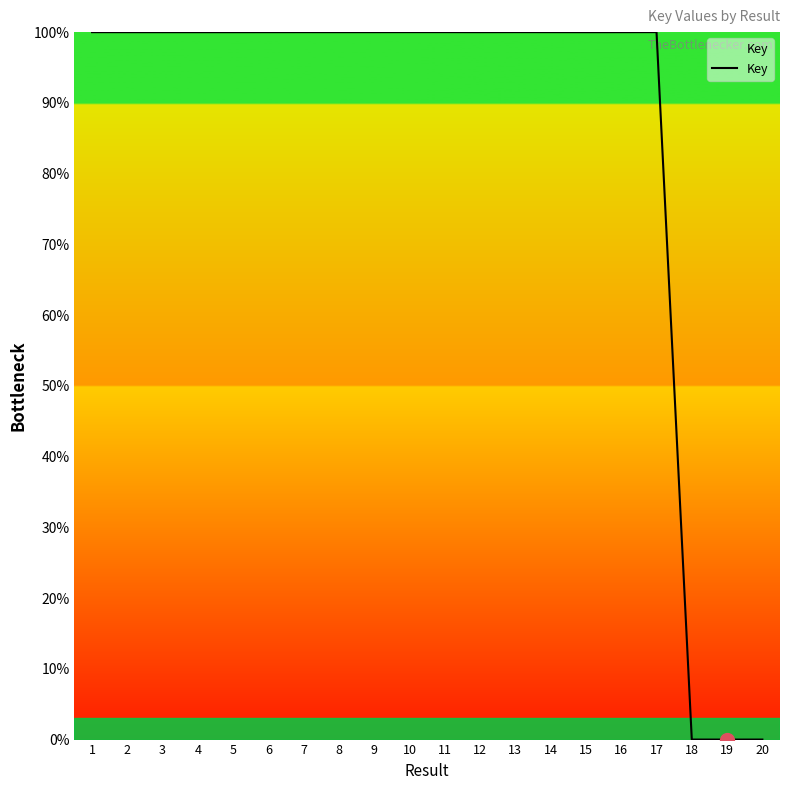

What is the difference between the maximum and minimum values?

100.0